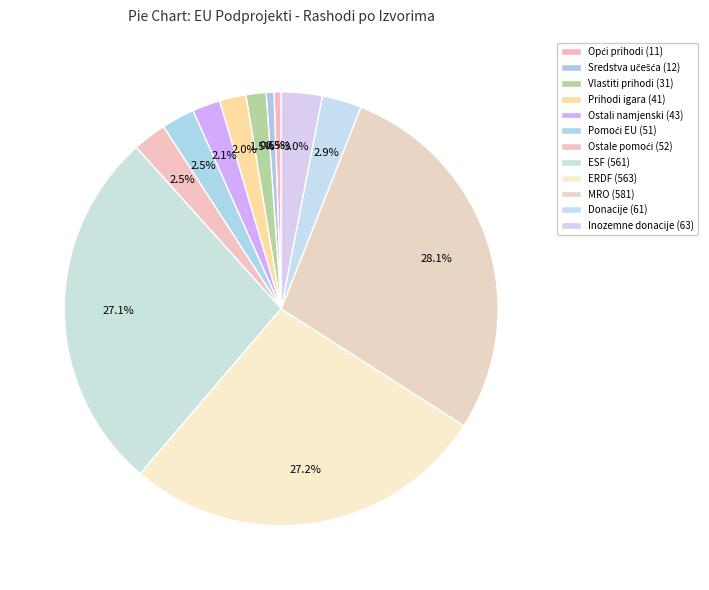

Count the number of slices in the pie.

12